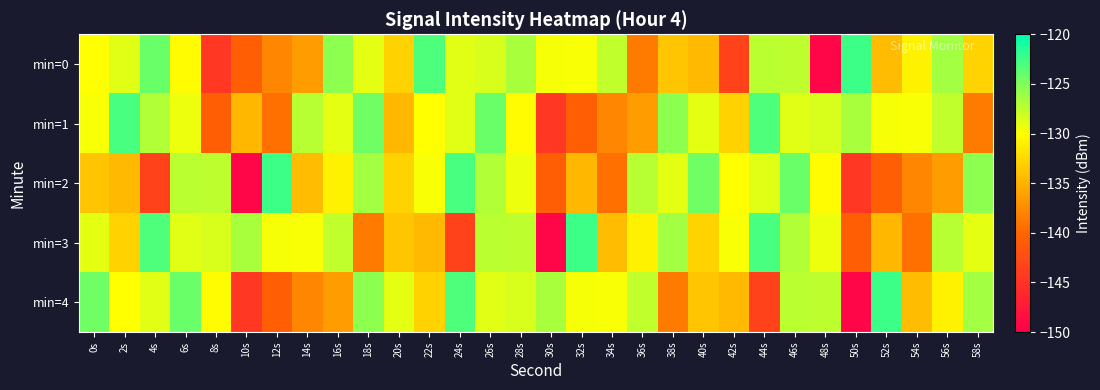

Rank the series by their maximum value, from lowest to highest.

min=1, min=0, min=2, min=3, min=4